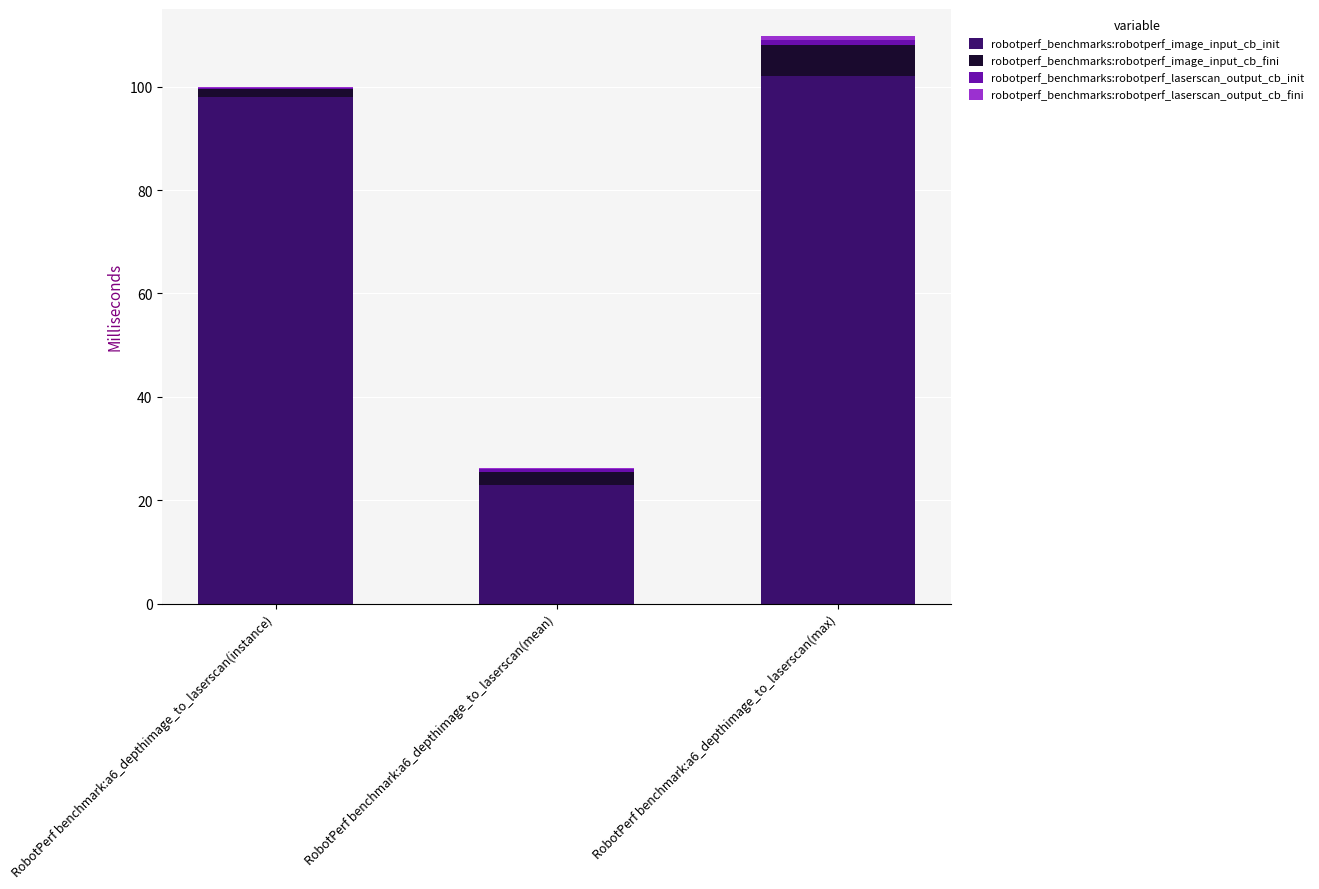

Where is robotperf_benchmarks:robotperf_image_input_cb_init nearest to the value 62?

RobotPerf benchmark:a6_depthimage_to_laserscan(instance)